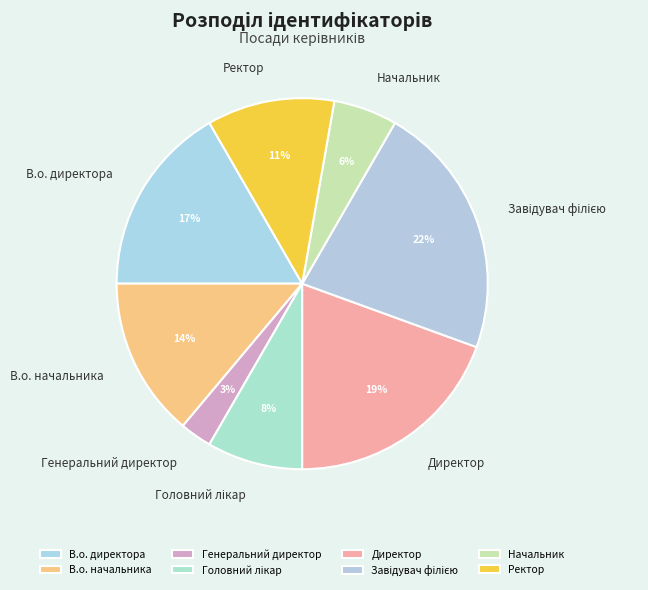

Which has a higher value, Директор or Генеральний директор?

Директор